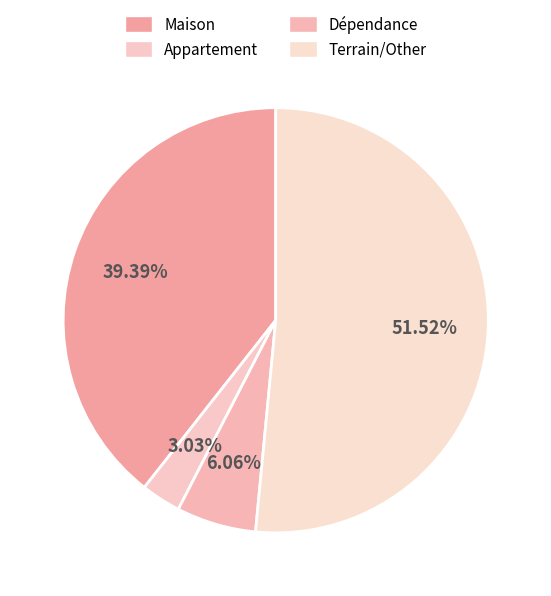

How many segments does this pie chart have?

4